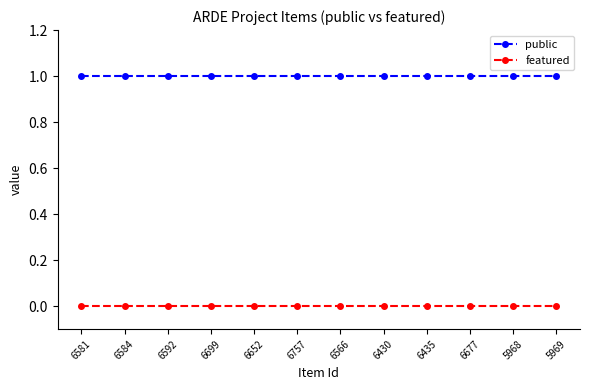

What are all the series names shown in the legend?

public, featured